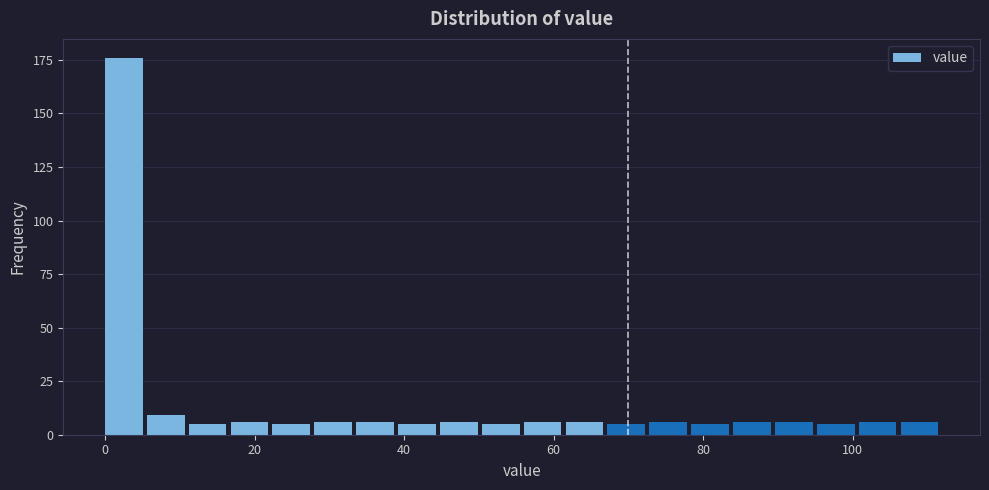

Read against the x-axis, roughly where is the centre of the tallest bar?

2